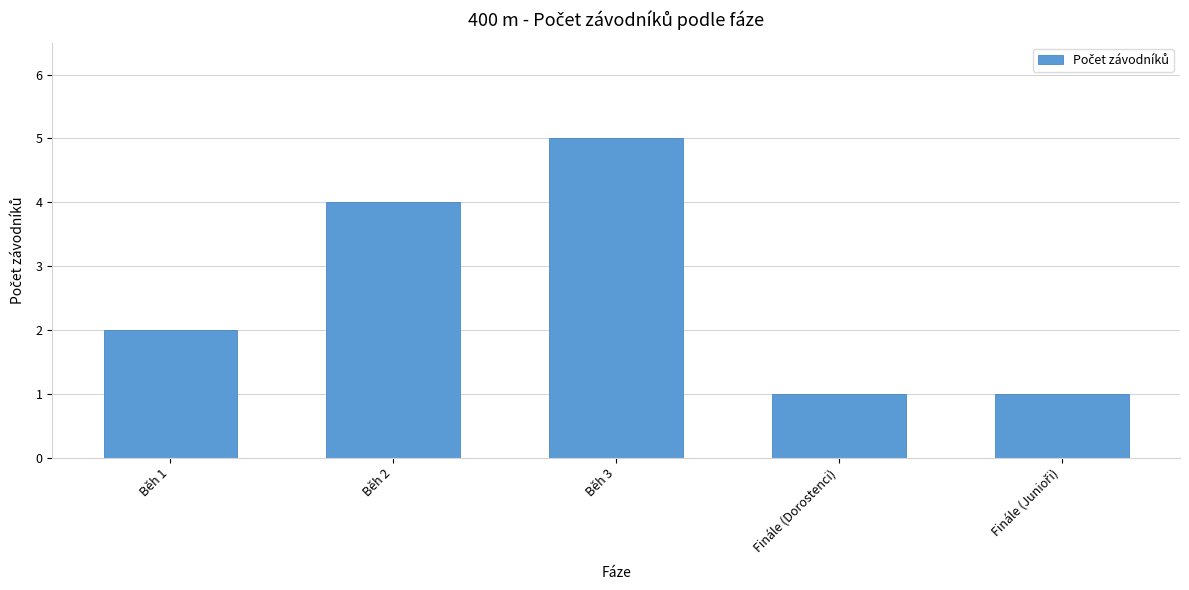

Which label corresponds to the largest value in the chart?

Běh 3